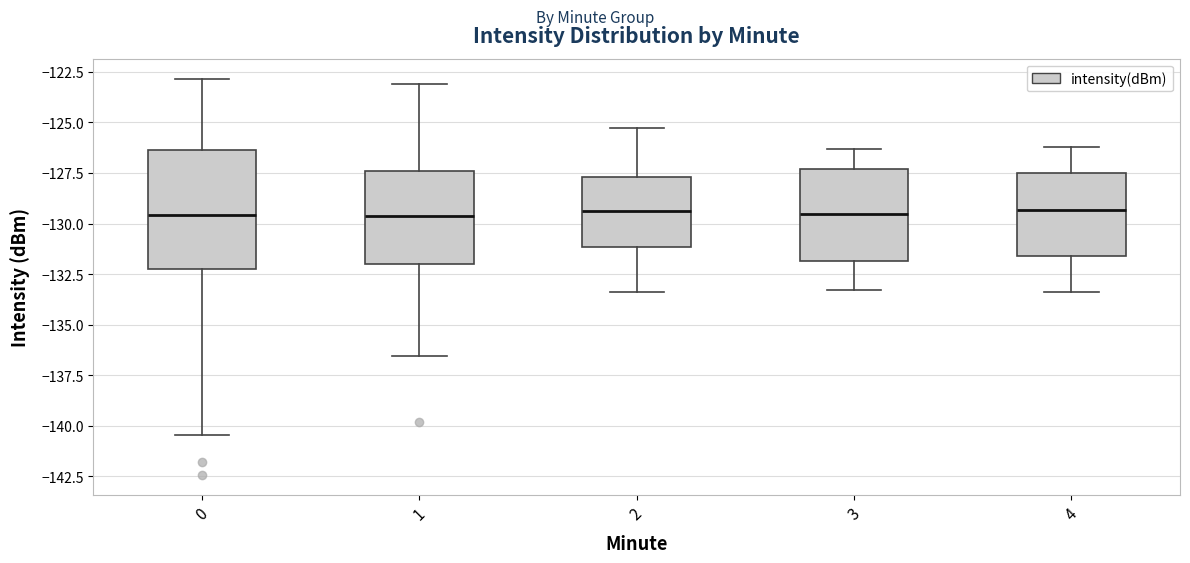

Reading left to right, read every box against the y-axis: the position of its median line, the range the box covers, and the ends of its whiskers. The values are not printed on the chart, so give them approximately, as read against the axis.

0: median -129.5, box -132.5 to -126.5, whiskers -140.5 to -123.0
1: median -129.5, box -132.0 to -127.5, whiskers -136.5 to -123.0
2: median -129.5, box -131.0 to -127.5, whiskers -133.5 to -125.5
3: median -129.5, box -132.0 to -127.5, whiskers -133.5 to -126.5
4: median -129.5, box -131.5 to -127.5, whiskers -133.5 to -126.0